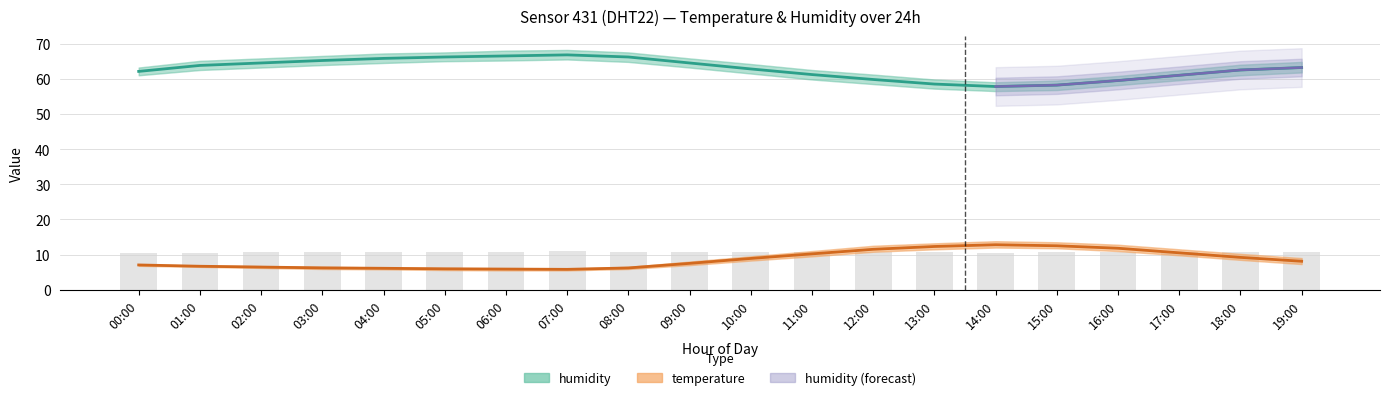

Reading left to right, extract all data points from this chart.

temperature: 7.0	6.7	6.5	6.2	6.1	6.0	5.9	5.8	6.2	7.5	8.9	10.2	11.5	12.3	12.8	12.5	11.8	10.5	9.2	8.1
temperature_upper: 7.2	6.9	6.7	6.5	6.3	6.2	6.1	6.0	6.5	8.0	9.5	11.0	12.5	13.2	13.8	13.5	12.8	11.5	10.2	9.0
temperature_lower: 6.8	6.5	6.2	5.9	5.8	5.6	5.5	5.5	5.9	7.0	8.3	9.5	10.8	11.5	12.0	11.8	11.0	9.8	8.5	7.3
humidity: 62.1	63.8	64.5	65.2	65.8	66.2	66.5	66.8	66.2	64.5	62.8	61.2	59.8	58.5	57.8	58.2	59.5	61.0	62.5	63.2
humidity_upper: 63.2	65.1	65.8	66.5	67.2	67.5	68.0	68.2	67.5	65.8	64.2	62.5	61.2	59.8	59.0	59.5	60.8	62.4	64.0	64.8
humidity_lower: 61.0	62.5	63.2	63.9	64.5	65.0	65.2	65.5	64.8	63.2	61.5	59.8	58.5	57.2	56.5	56.8	58.2	59.6	61.0	61.8